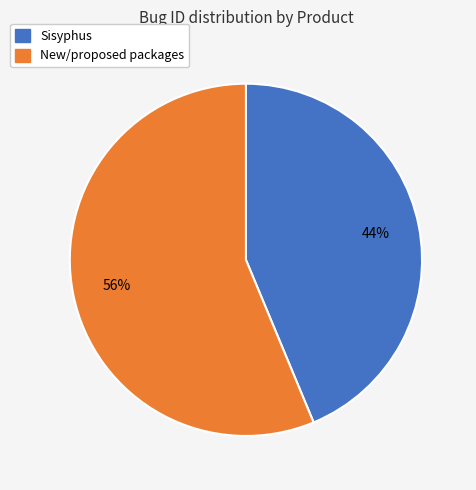

Is it true that New/proposed packages is 41% of the pie?

False